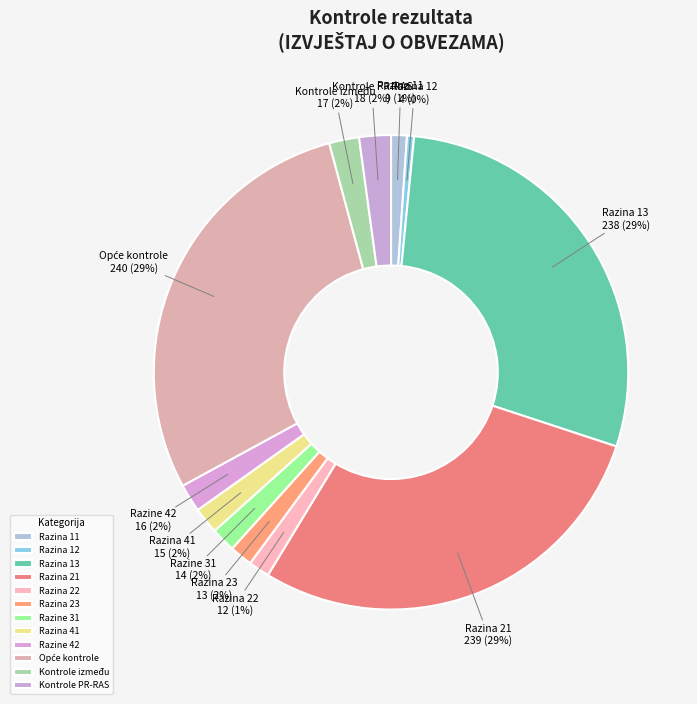

To the nearest percent, what percentage of the pie is Razine 42?

2%